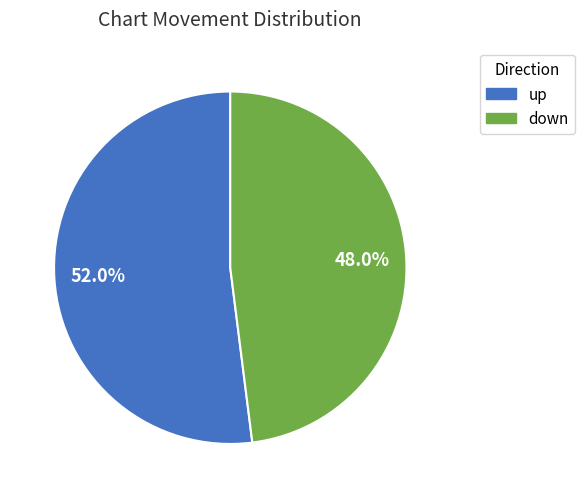

Which slice is the smallest?

down